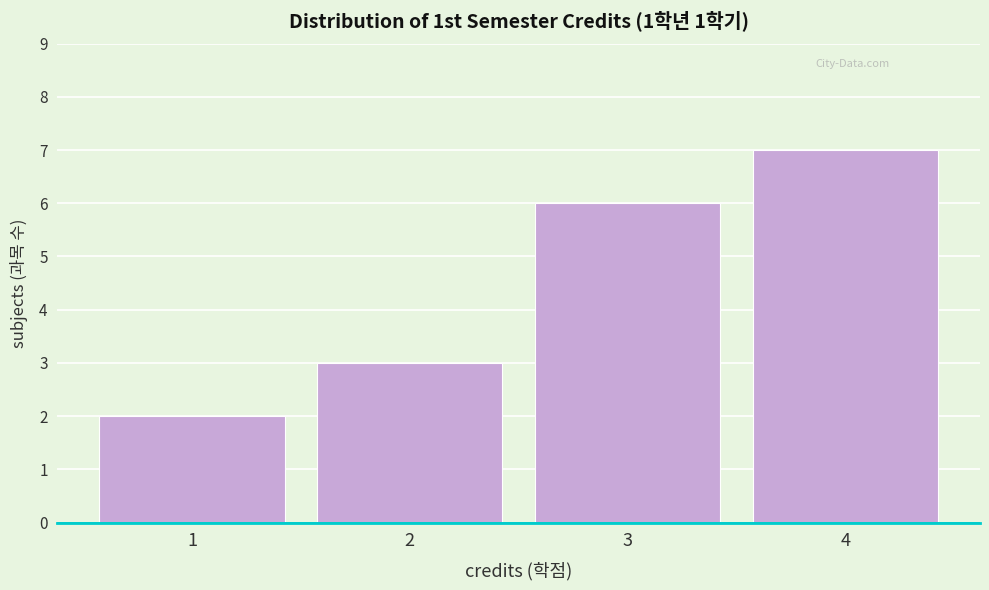

Reading left to right, what are all the values shown in this chart?

2	3	6	7